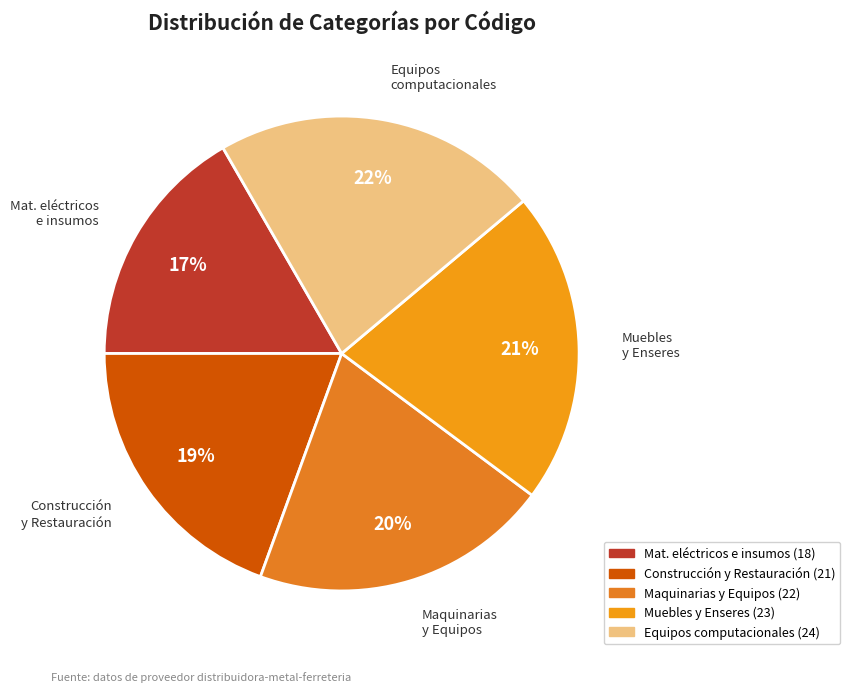

Count the number of slices in the pie.

5